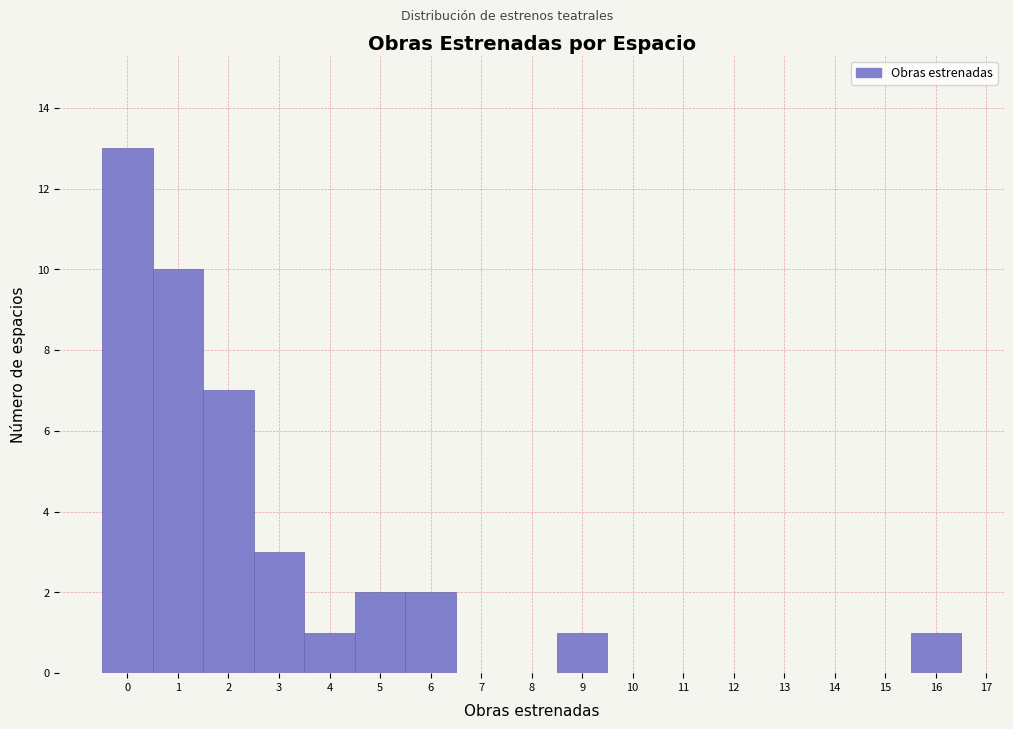

Reading left to right, transcribe this chart: for each bar, give the range it covers on the x-axis and its height. The values are not printed on the chart, so give them approximately, as read against the axis.

-0.5 to 0.5: 13
0.5 to 1.5: 10
1.5 to 2.5: 7
2.5 to 3.5: 3
3.5 to 4.5: 1
4.5 to 5.5: 2
5.5 to 6.5: 2
6.5 to 7.5: 0
7.5 to 8.5: 0
8.5 to 9.5: 1
9.5 to 10.5: 0
10.5 to 11.5: 0
11.5 to 12.5: 0
12.5 to 13.5: 0
13.5 to 14.5: 0
14.5 to 15.5: 0
15.5 to 16.5: 1